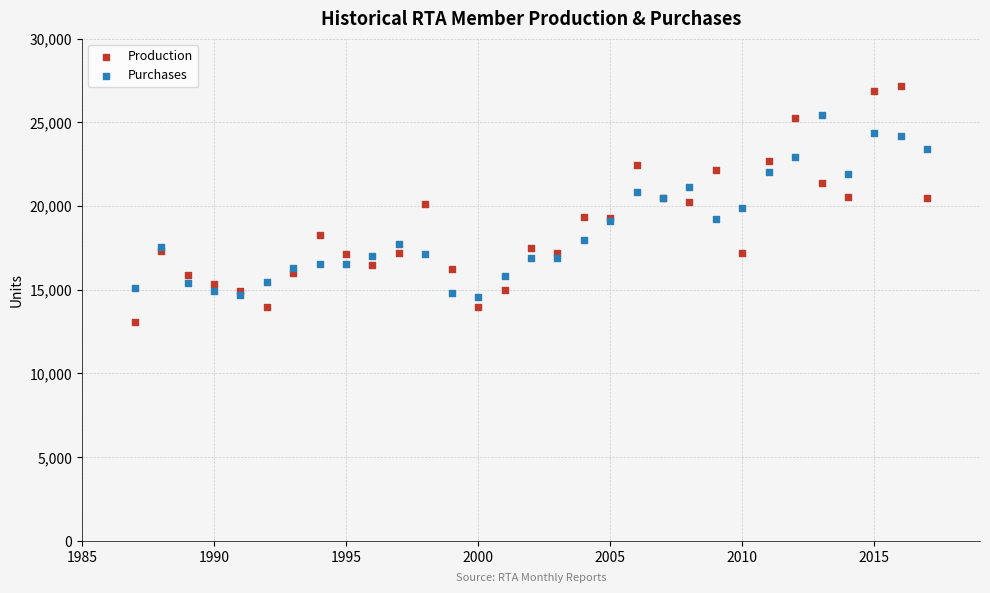

What are all the series names shown in the legend?

Production, Purchases